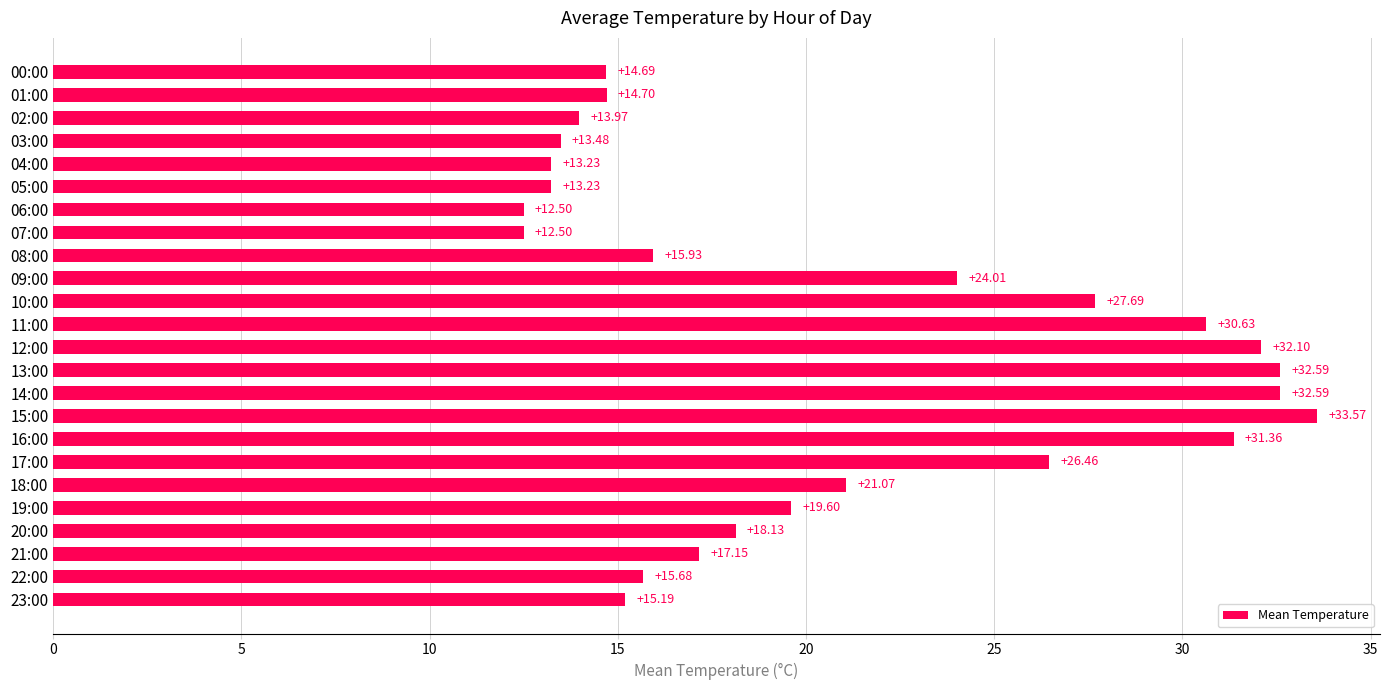

Between 18:00 and 12:00, which is larger?

12:00